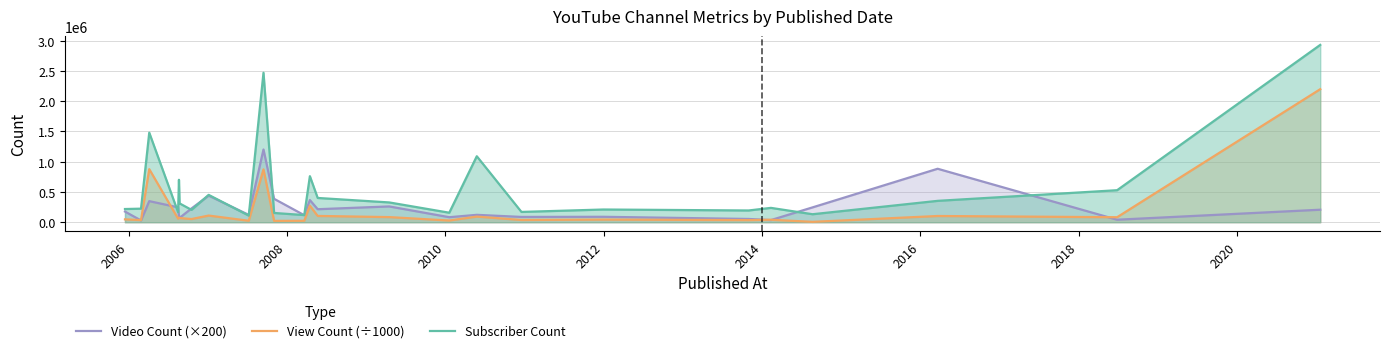

Which series has the largest range (max minus min)?

Subscriber Count